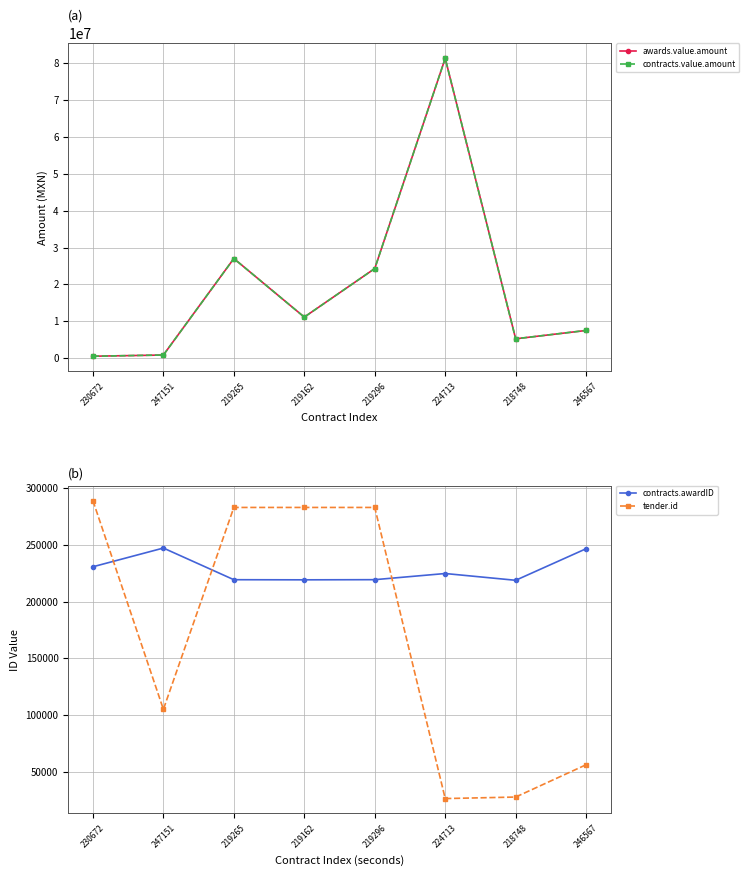

List the series in order of their peak value, highest first.

awards.value.amount, contracts.value.amount, tender.id, contracts.awardID